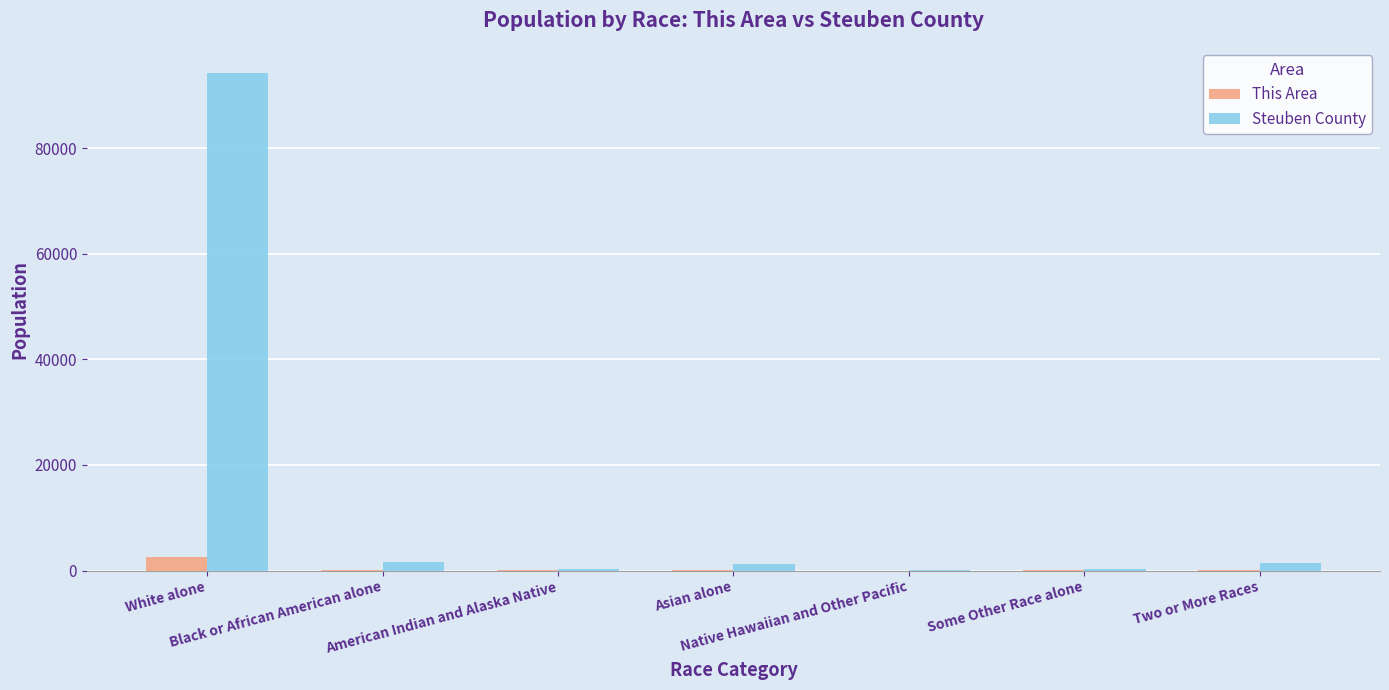

Which series has the largest total across all categories?

Steuben County